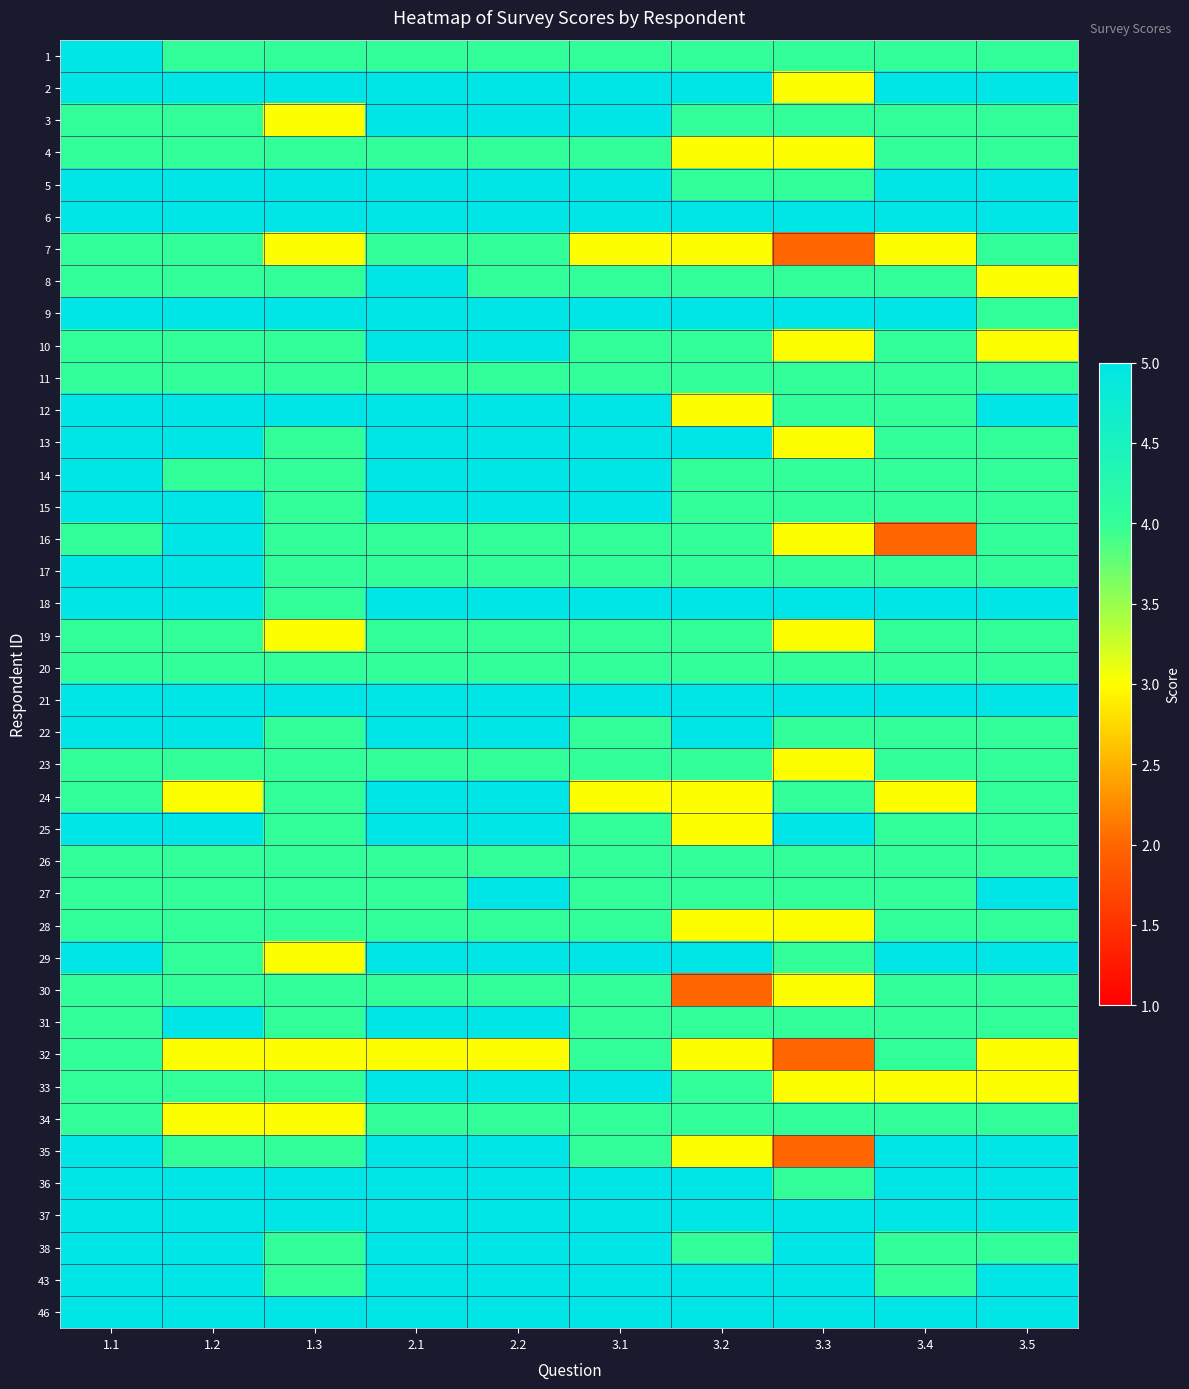

What is the total value across all series at 1.3?

163